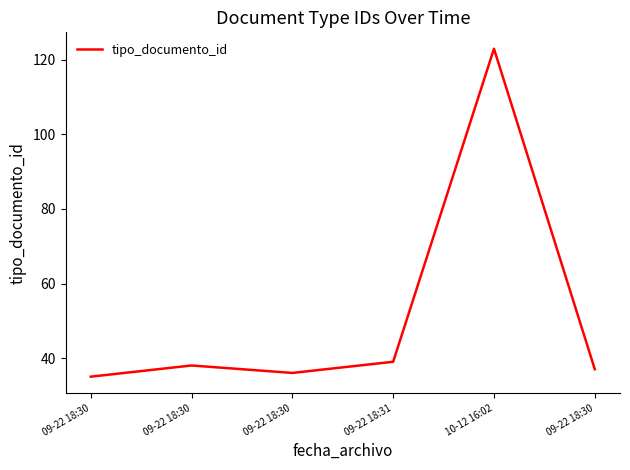

Reading left to right, transcribe all the data shown in this chart.

35	38	36	39	123	37